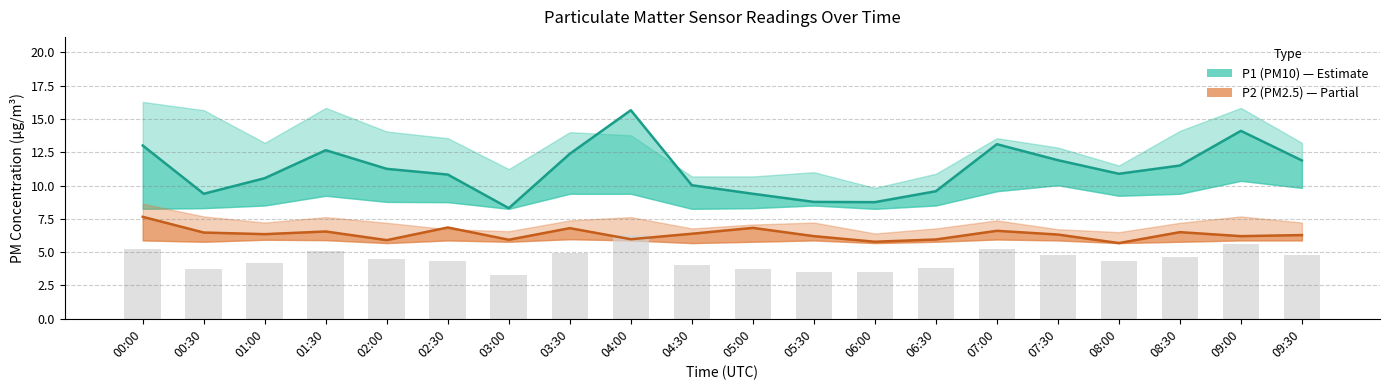

What is the difference between the P1 (PM10) values at 01:00 and 00:00?

2.4